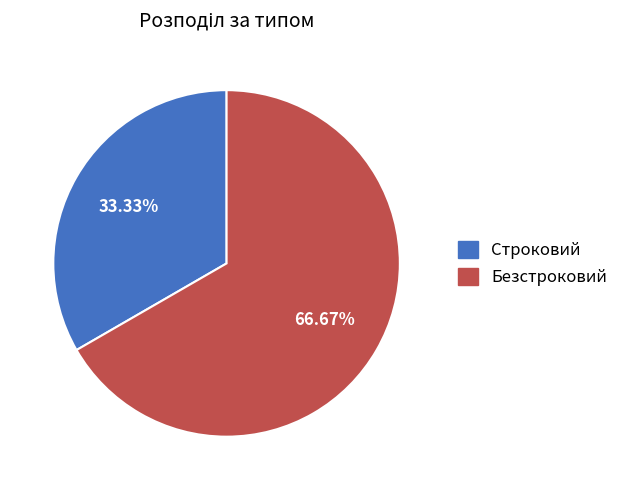

True or false: Безстроковий accounts for 75% of the total.

False